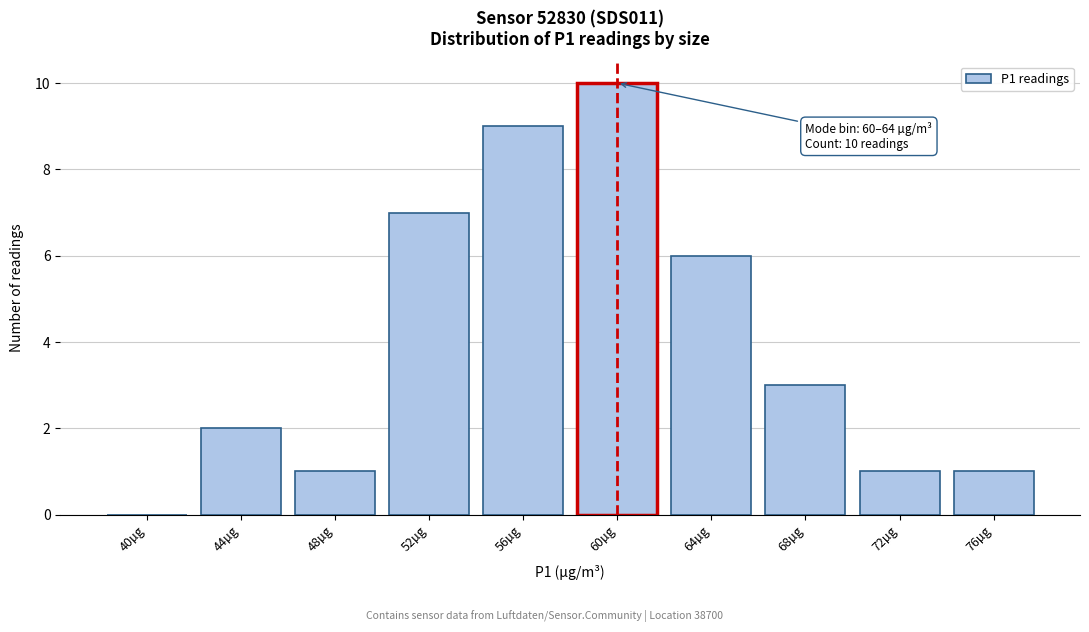

Reading left to right, transcribe all the data shown in this chart.

40µg=0	44µg=2	48µg=1	52µg=7	56µg=9	60µg=10	64µg=6	68µg=3	72µg=1	76µg=1